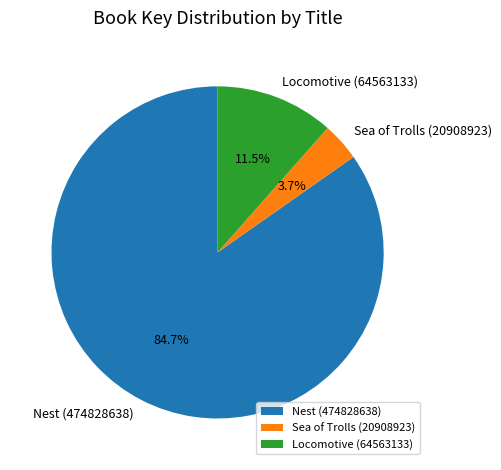

Which has a higher value, Locomotive (64563133) or Sea of Trolls (20908923)?

Locomotive (64563133)